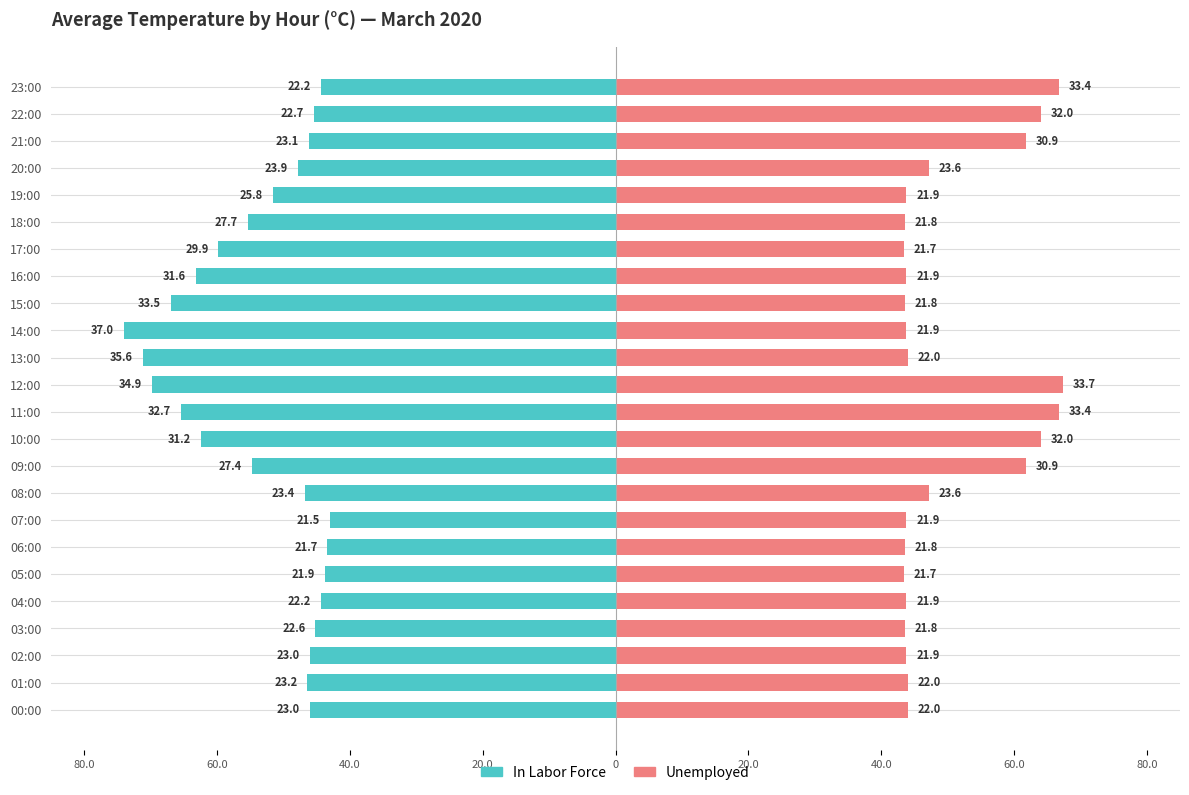

What is the smallest value displayed?

-74.0